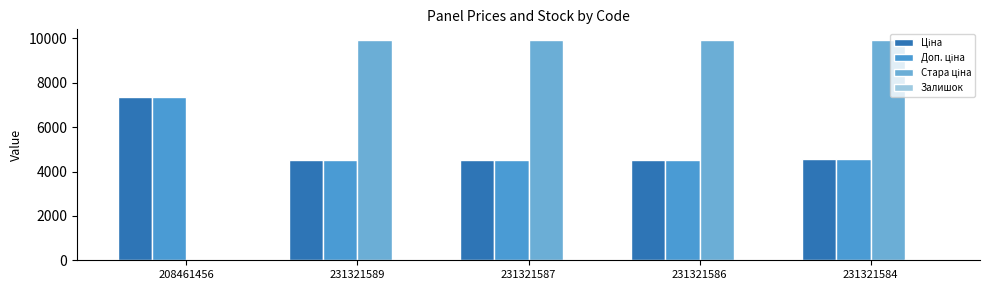

True or false: Стара ціна has a value of 17016.4 at 231321587.

False